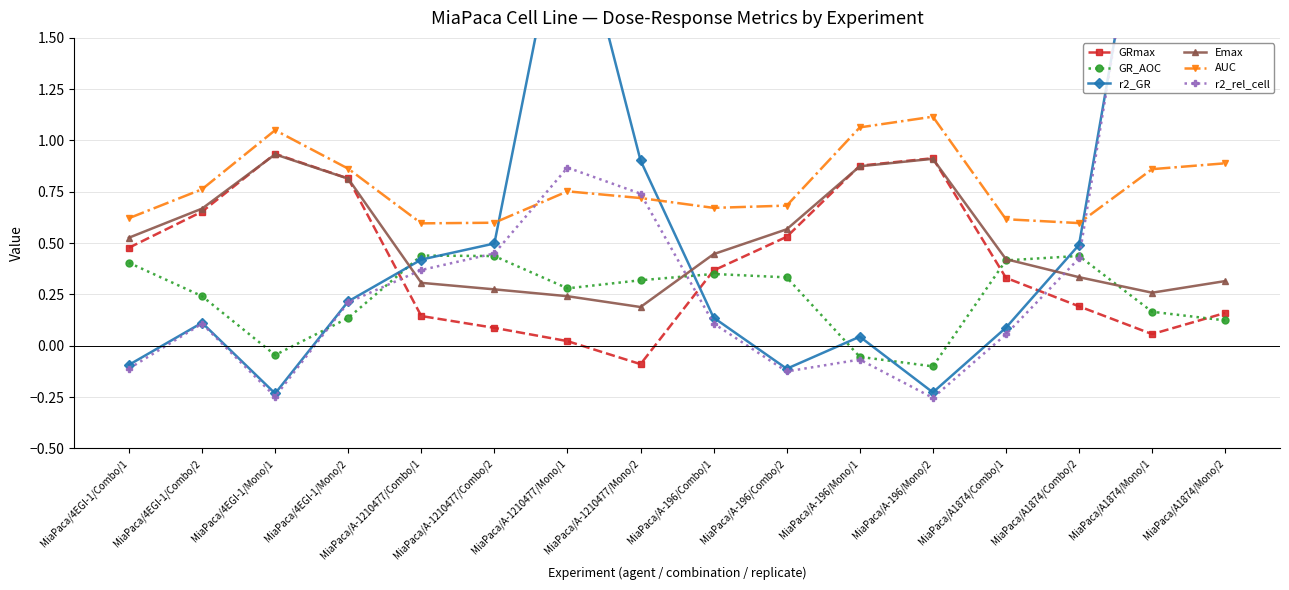

What position from the left is MiaPaca/A-196/Mono/1?

11